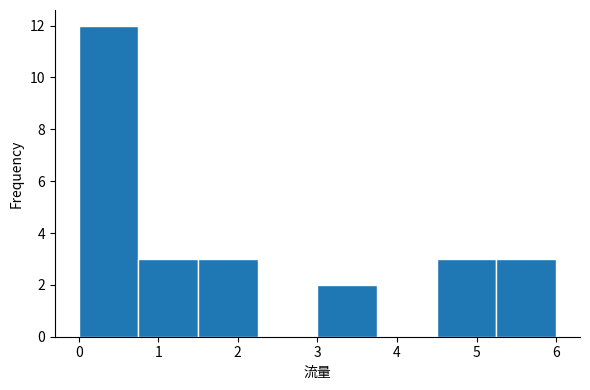

Reading left to right, transcribe this chart: for each bar, give the range it covers on the x-axis and its height. Neither the bar edges nor the heights are printed on the chart, so give them approximately, as read against the axes.

0.00 to 0.75: 12
0.75 to 1.50: 3
1.50 to 2.25: 3
2.25 to 3.00: 0
3.00 to 3.75: 2
3.75 to 4.50: 0
4.50 to 5.25: 3
5.25 to 6.00: 3